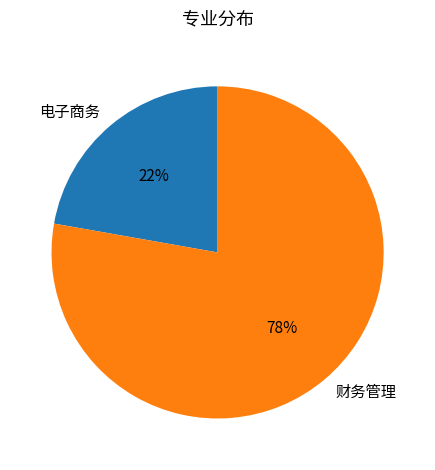

What percentage is the 电子商务 slice, to the nearest percent?

22%